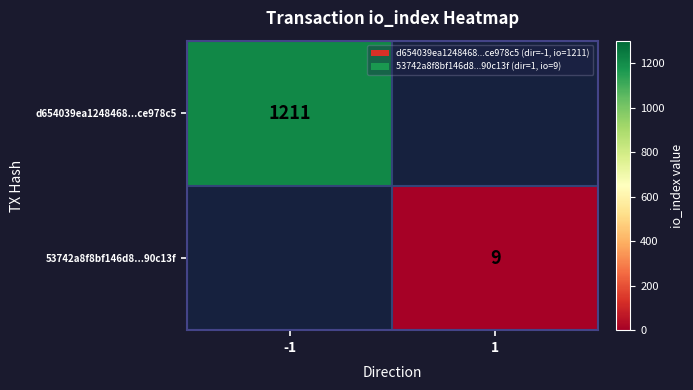

The value of 53742a8f8bf146d8...90c13f at 1 is 9. True or false?

True